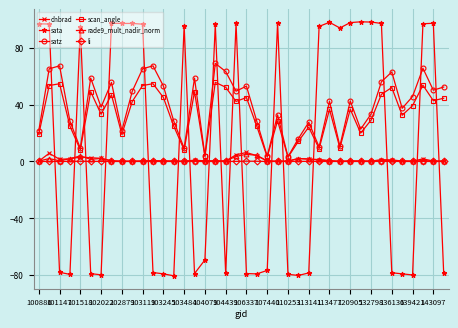

Which series has the largest range (max minus min)?

sata